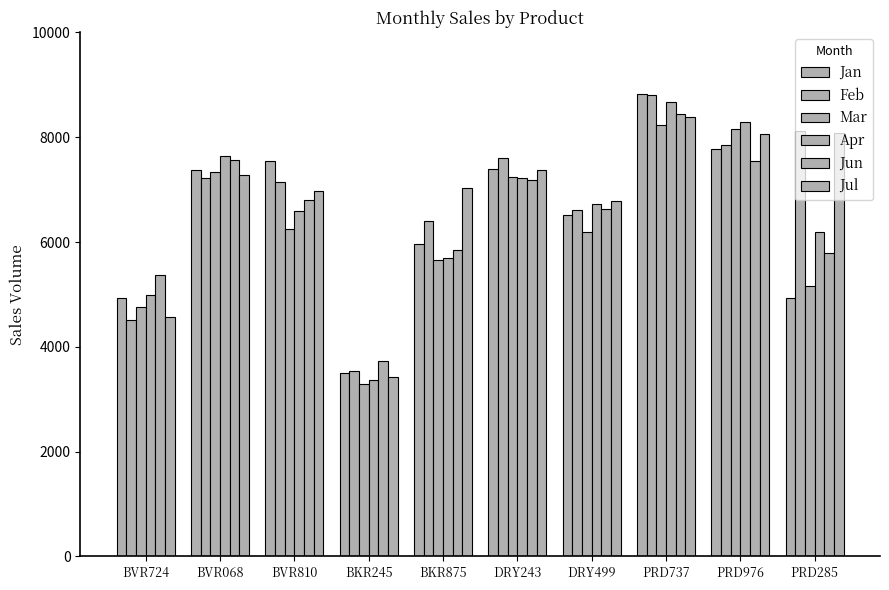

Is the value of Mar at BKR875 greater than the value of Jul at DRY243?

No